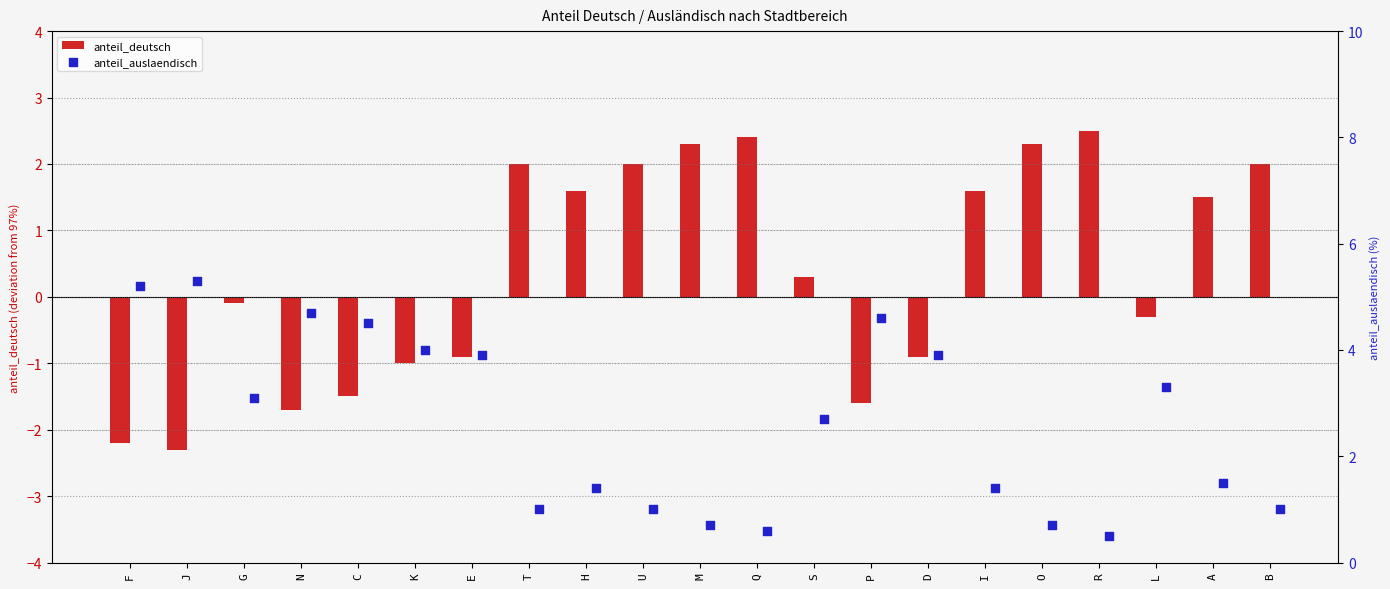

What are all the series names shown in the legend?

anteil_deutsch, anteil_auslaendisch